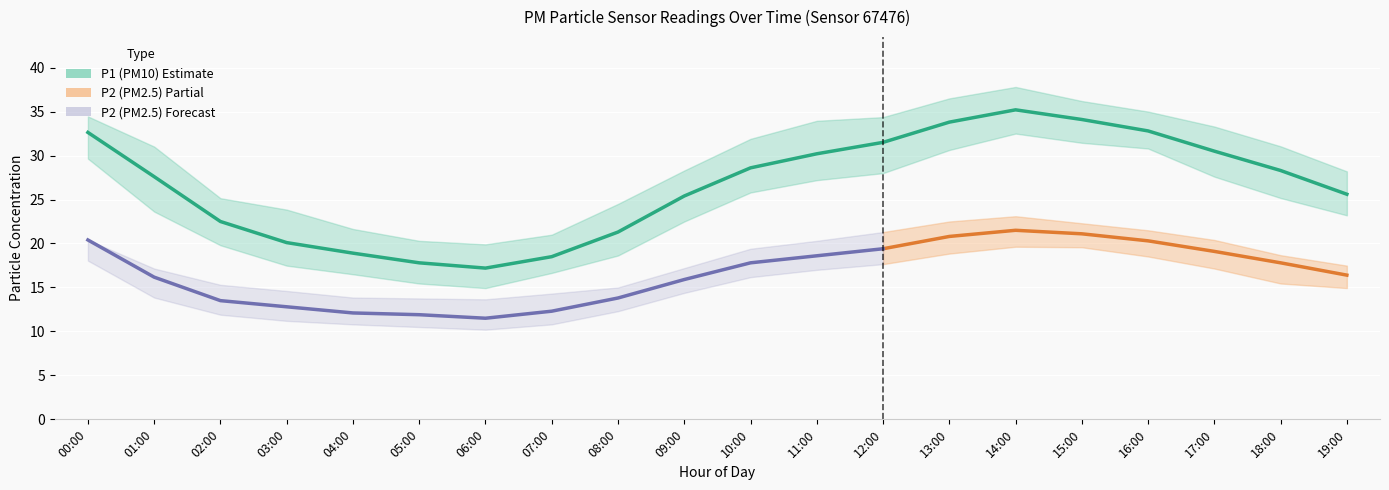

List the labels in order of P1_upper value, largest first.

14:00, 13:00, 15:00, 16:00, 00:00, 12:00, 11:00, 17:00, 10:00, 18:00, 01:00, 09:00, 19:00, 02:00, 08:00, 03:00, 04:00, 07:00, 05:00, 06:00